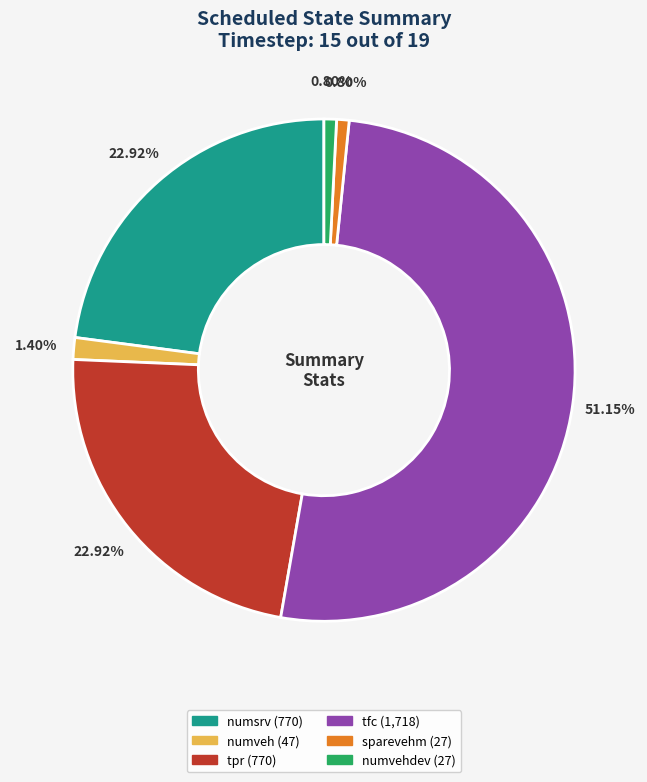

Is there any slice that represents more than half of the pie?

Yes